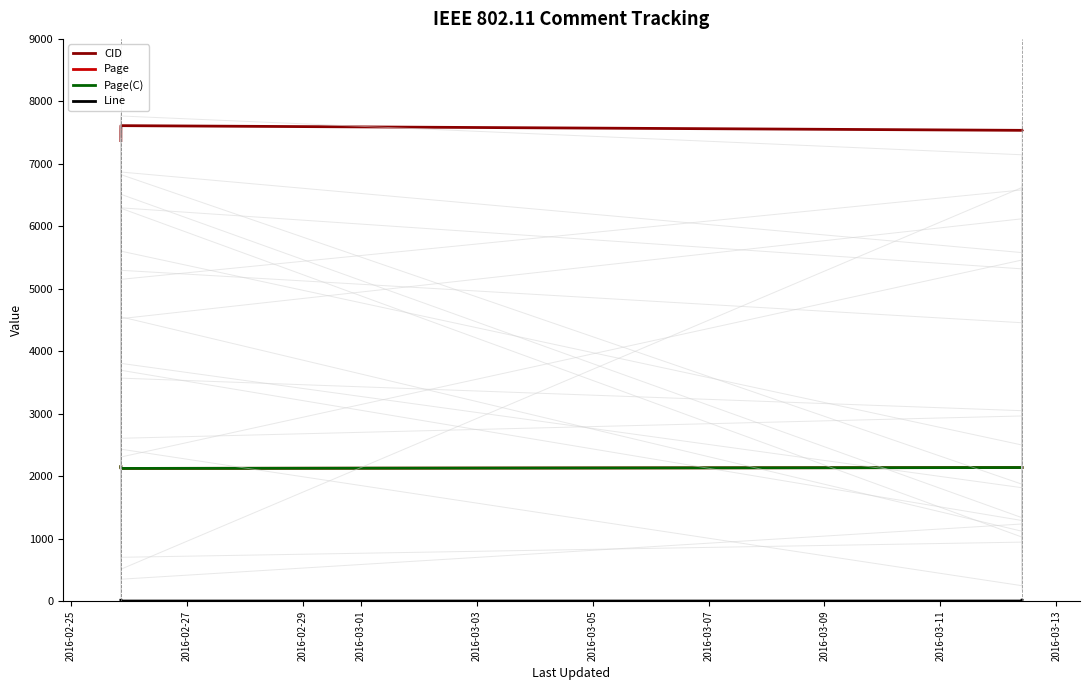

What are all the series names shown in the legend?

CID, Page, Page(C), Line